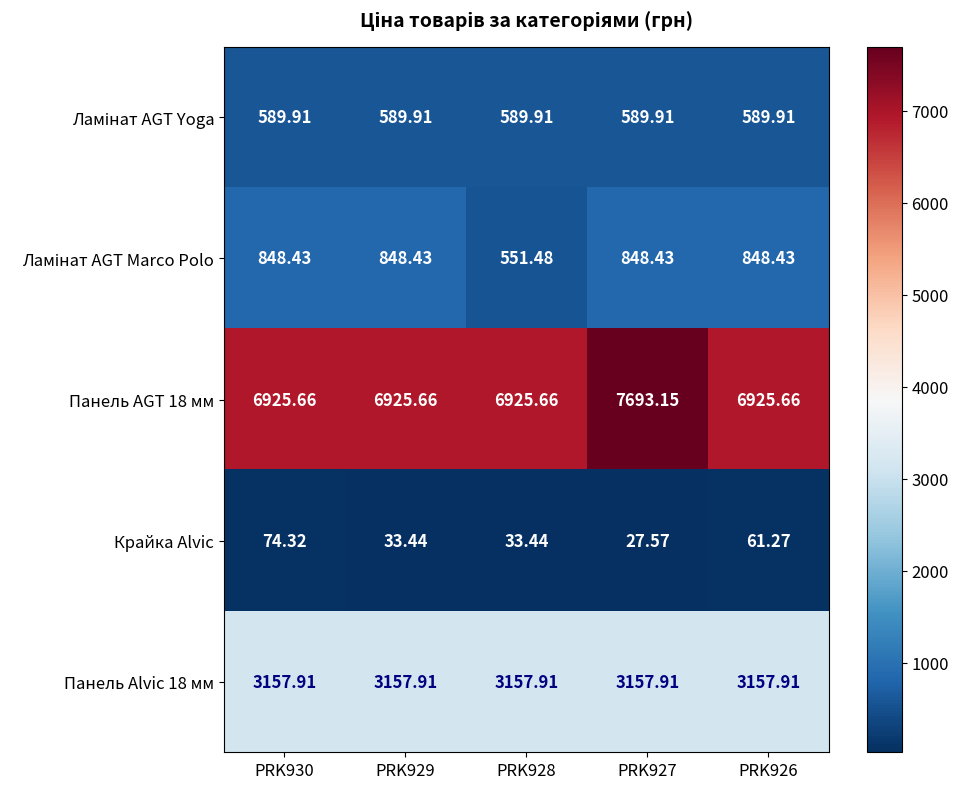

Between PRK929 and PRK926, which series saw the biggest shift?

Крайка Alvic